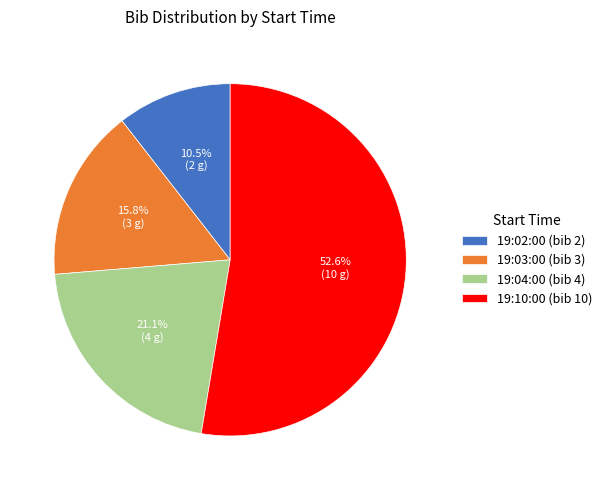

Between 19:02:00 (bib 2) and 19:03:00 (bib 3), which is larger?

19:03:00 (bib 3)